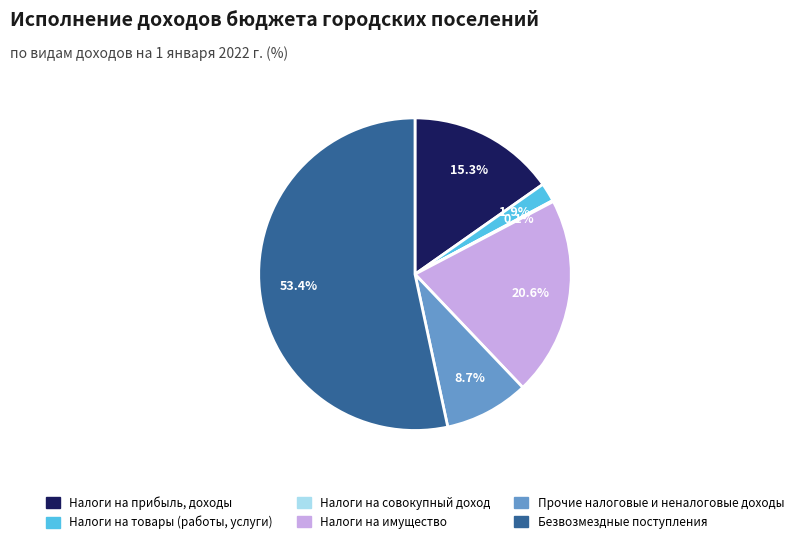

Is there any slice that represents more than half of the pie?

Yes